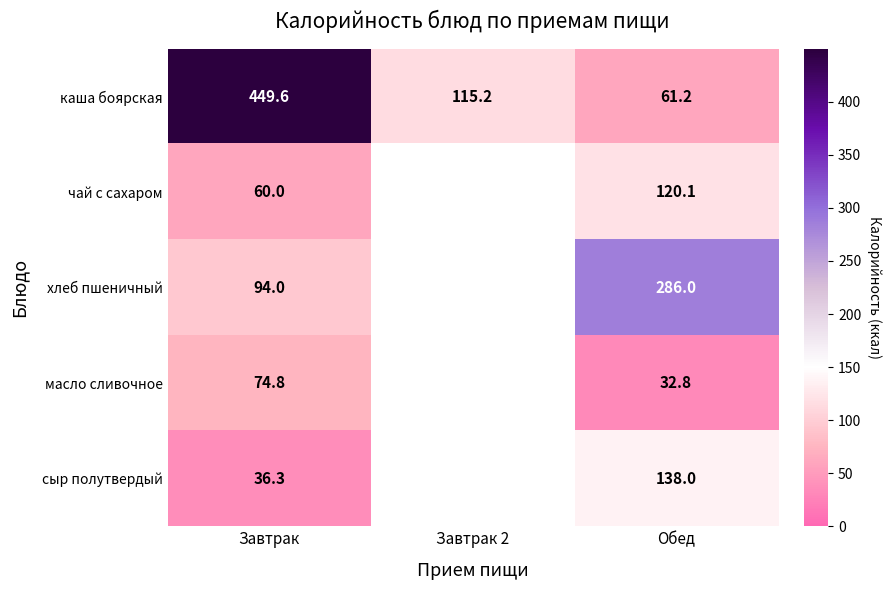

What is the total value across all series at Обед?

638.1